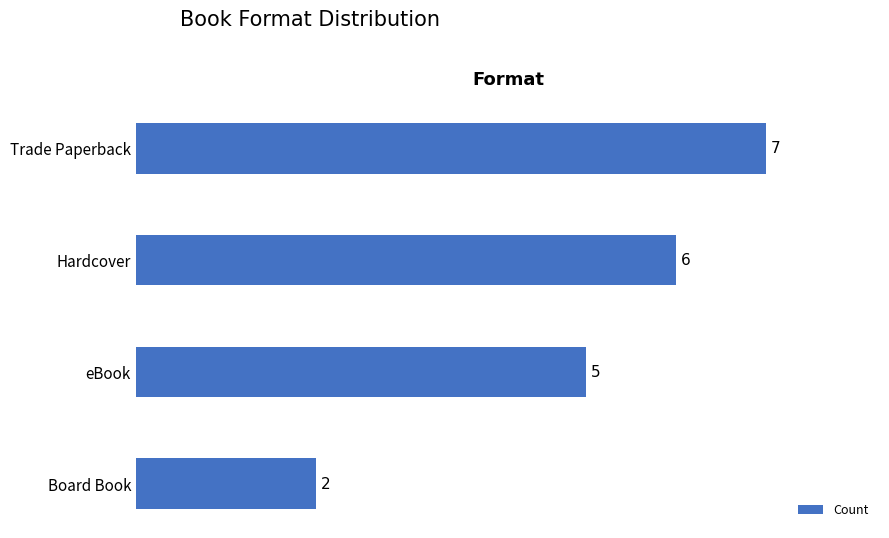

What is the label of the 4th bar from the top?

Board Book